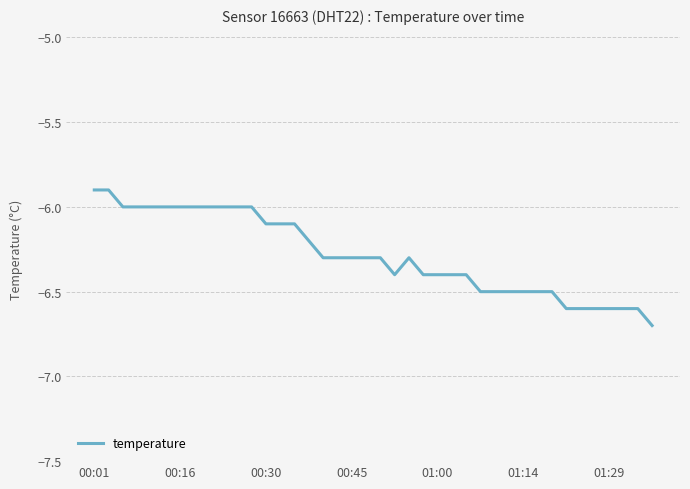

What is the greatest value displayed?

-5.9